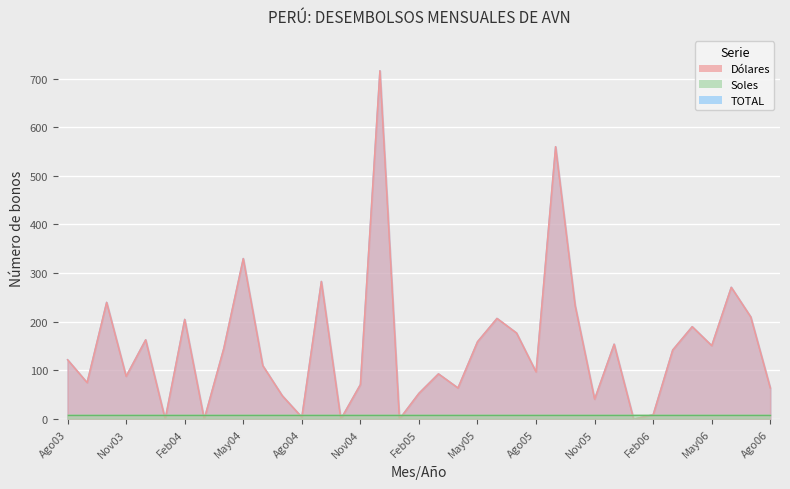

What is the sum of all TOTAL values?

5476